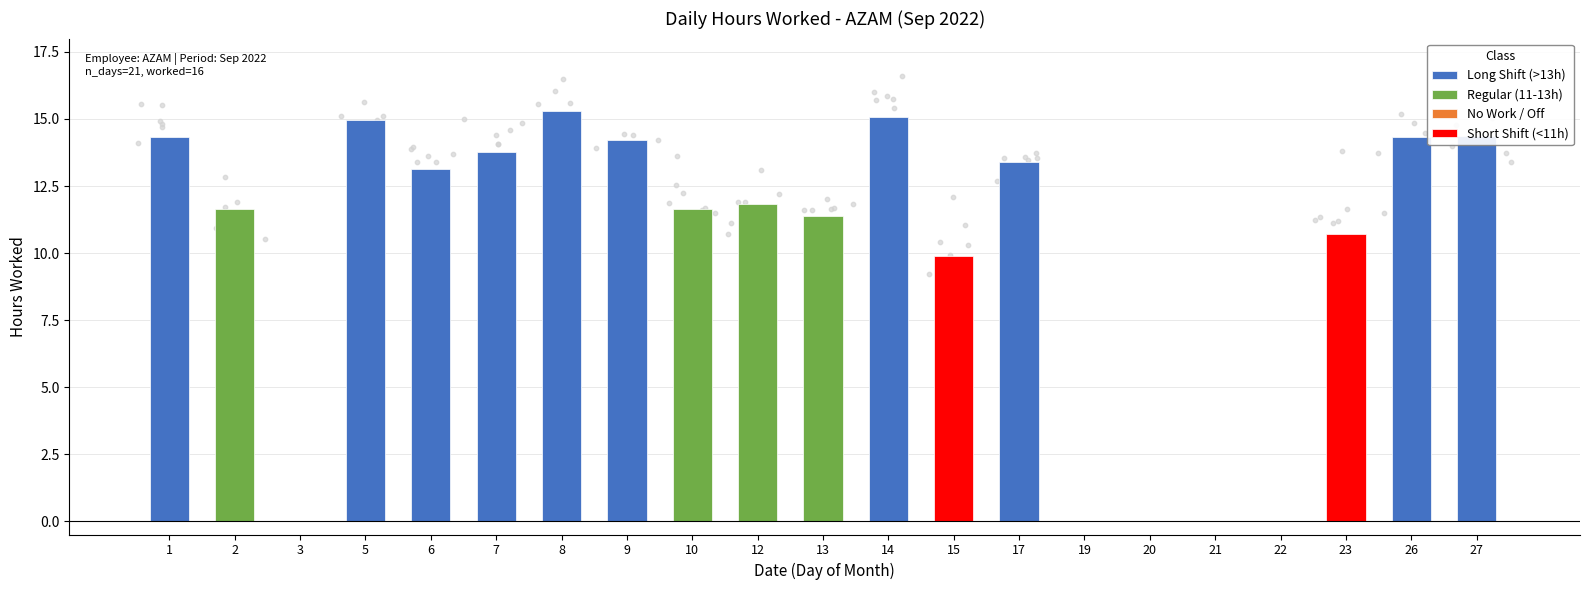

What is the change in value from 2 to 9?

+2.5